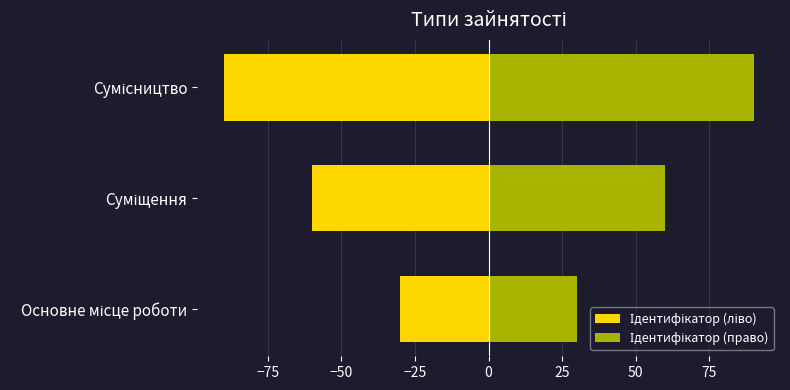

What is the approximate value of Ідентифікатор (ліво) at Сумісництво?

-90